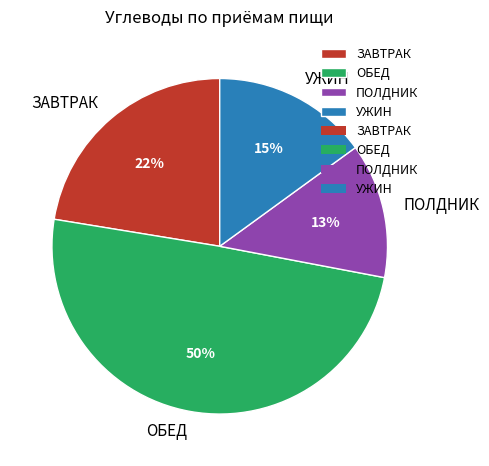

How many segments does this pie chart have?

4